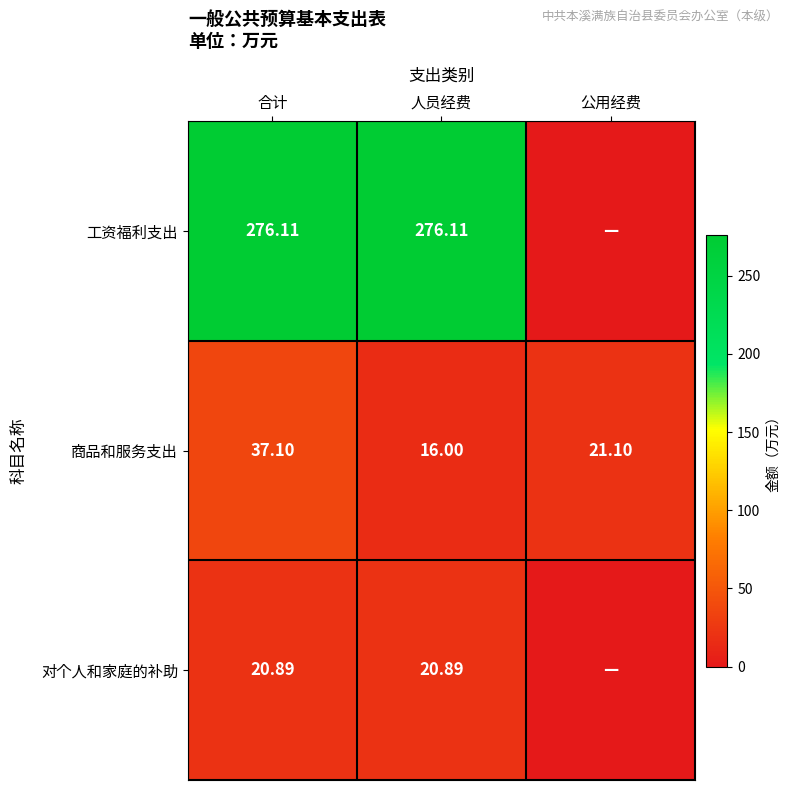

Rank the series at 人员经费 from highest to lowest value.

工资福利支出, 对个人和家庭的补助, 商品和服务支出